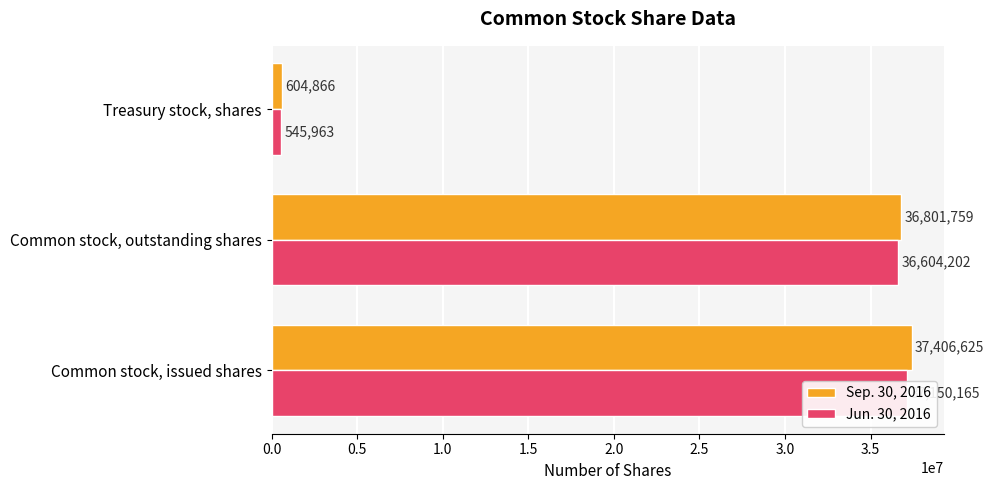

How many data points in Jun. 30, 2016 are less than 36604202?

1